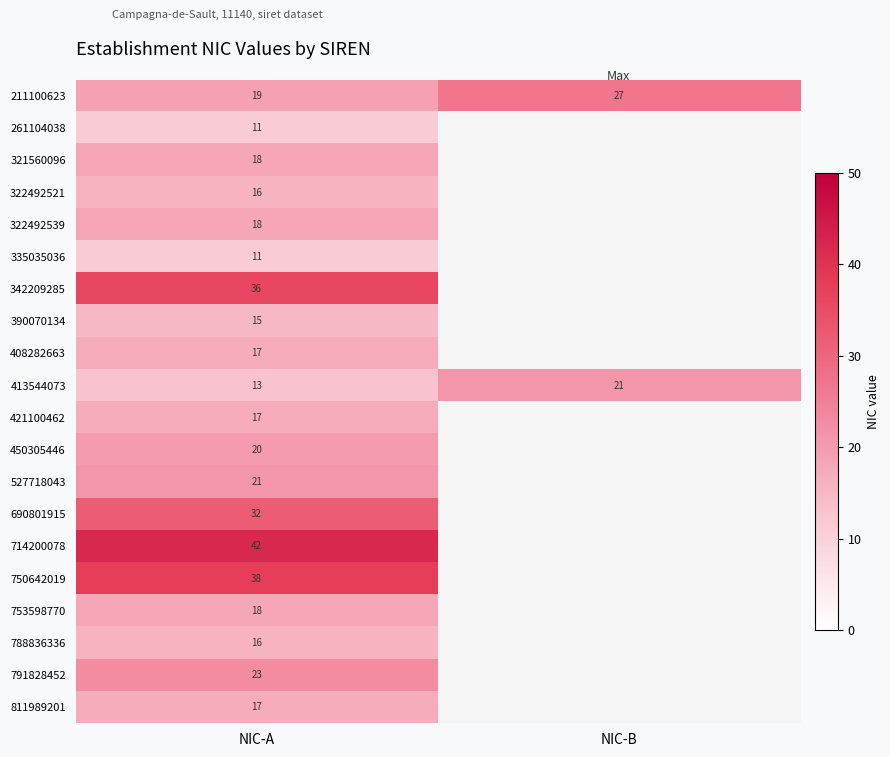

What is the difference between the highest and lowest values at NIC-A?

31